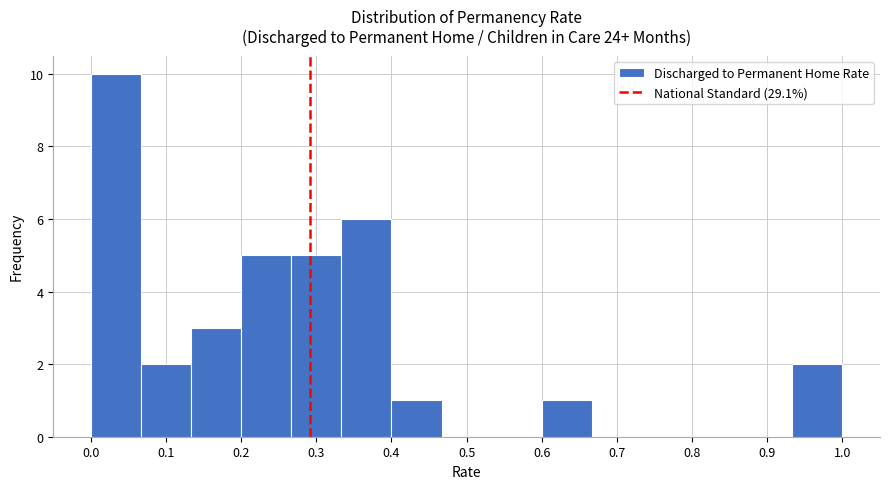

Which range on the x-axis has the tallest bar?

0.00 to 0.07